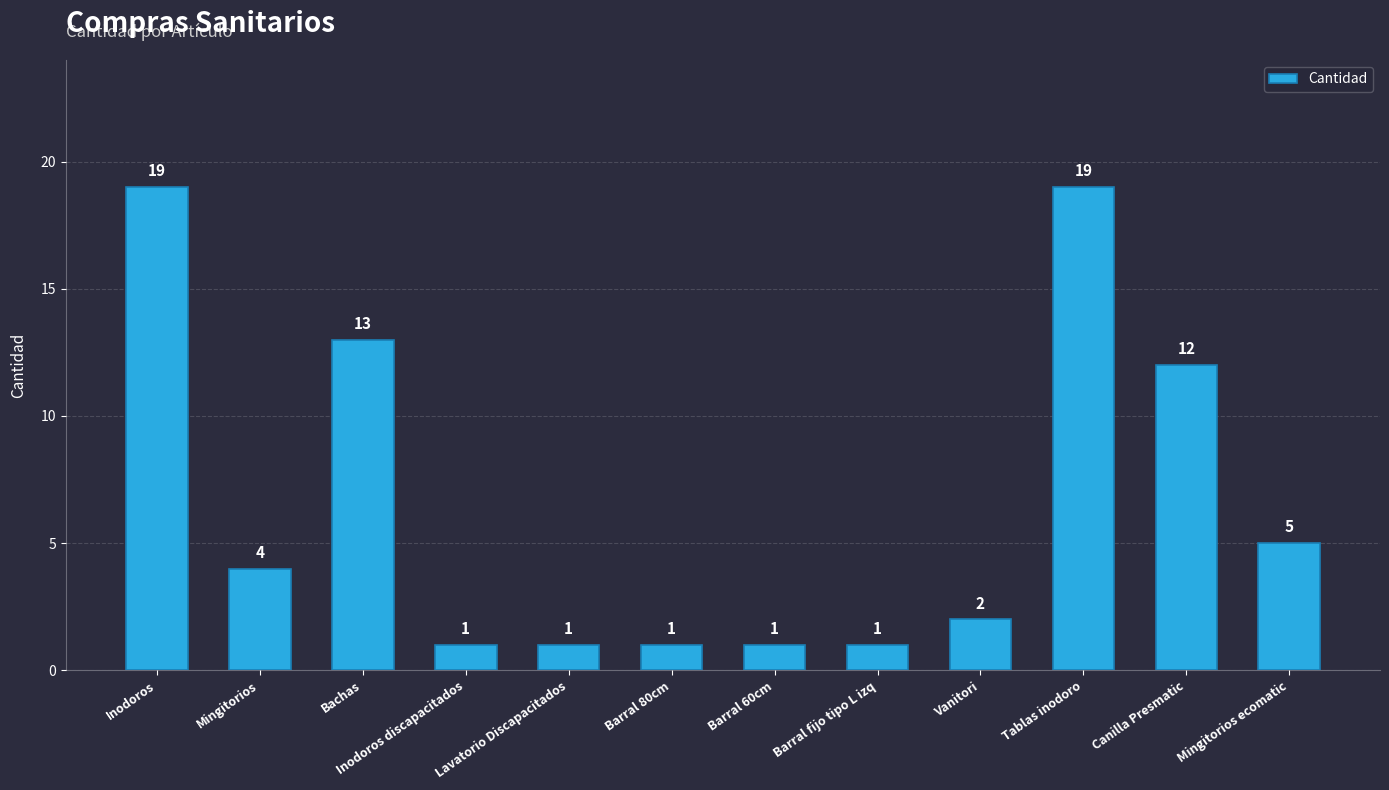

What is the label of the 2nd bar from the right?

Canilla Presmatic